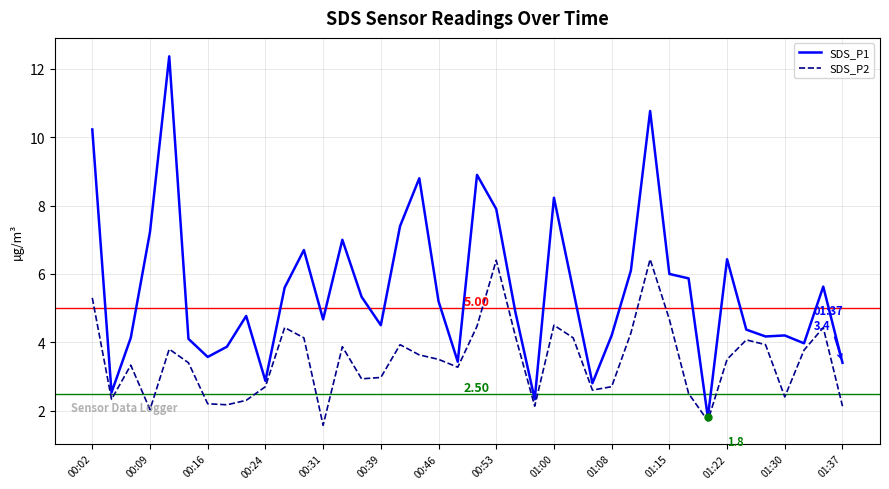

What are all the series names shown in the legend?

SDS_P1, SDS_P2